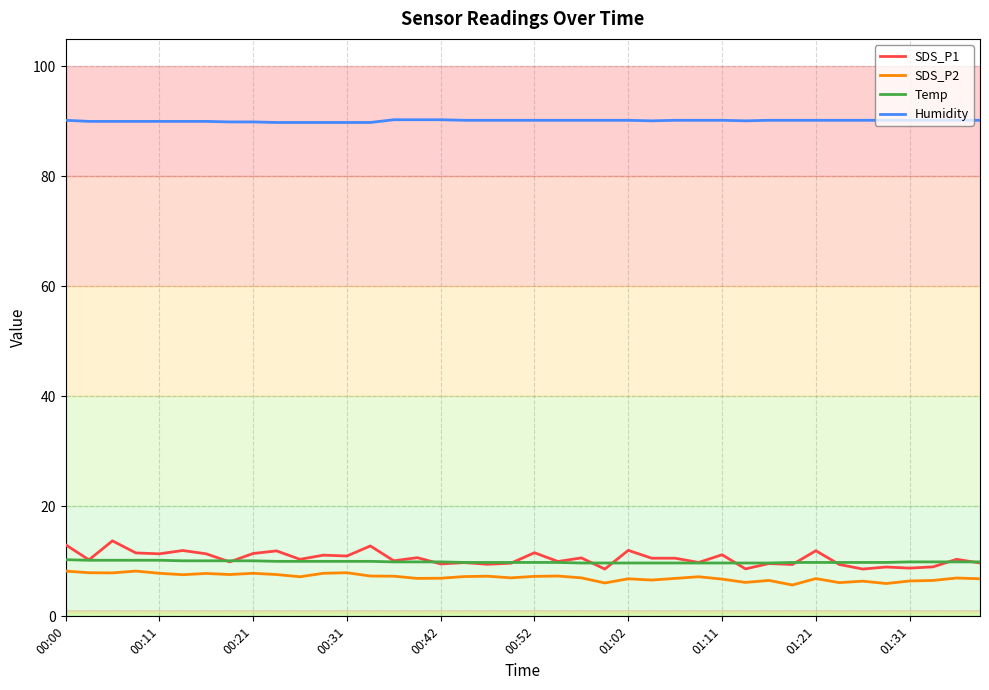

What is the difference between the maximum and minimum values in the Humidity series?

0.5